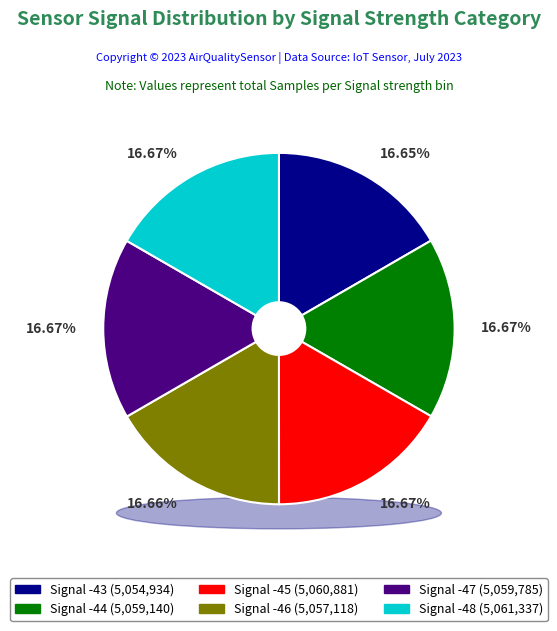

True or false: Signal -44 accounts for 17% of the total.

True